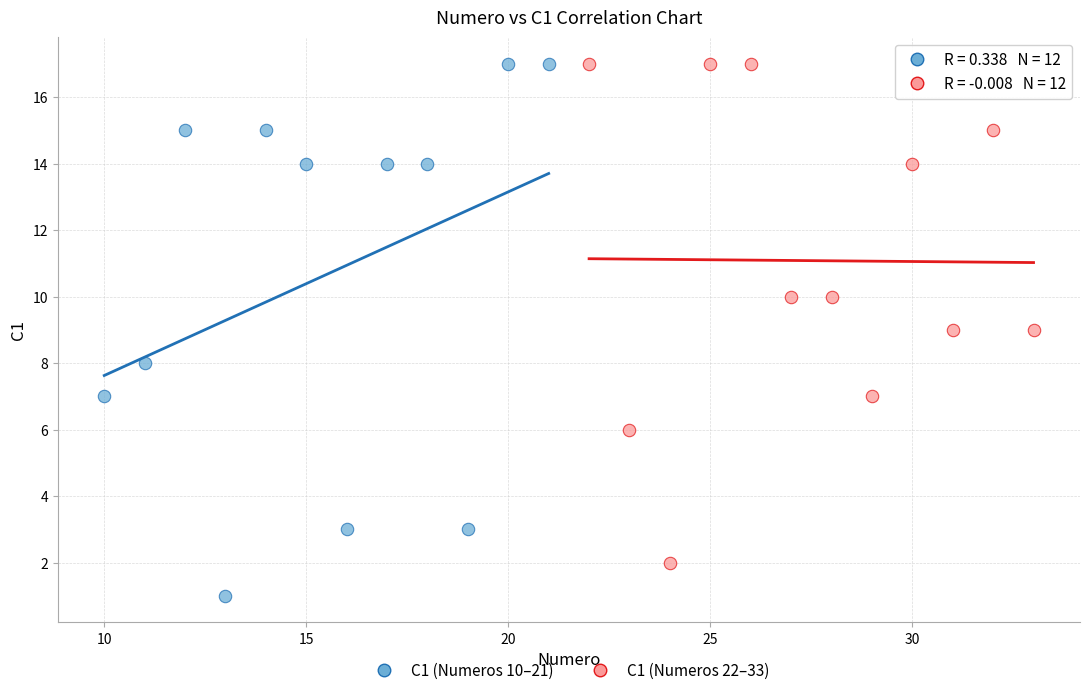

Which series has the widest spread of Y values?

C1 (Numeros 10–21)